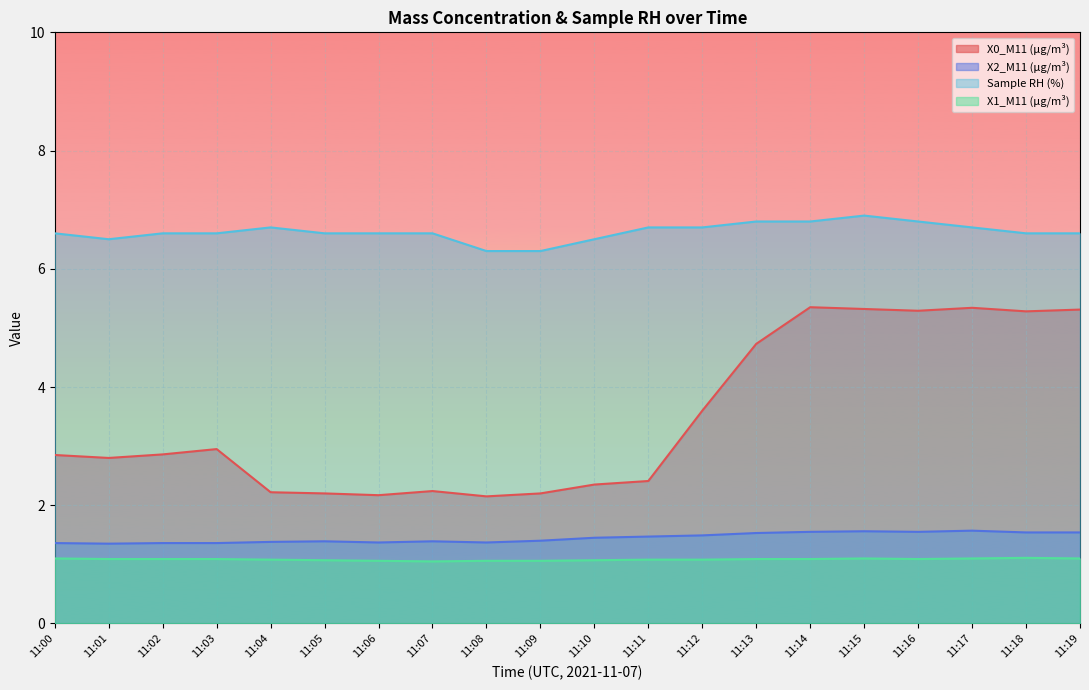

How many distinct data groups are displayed?

4